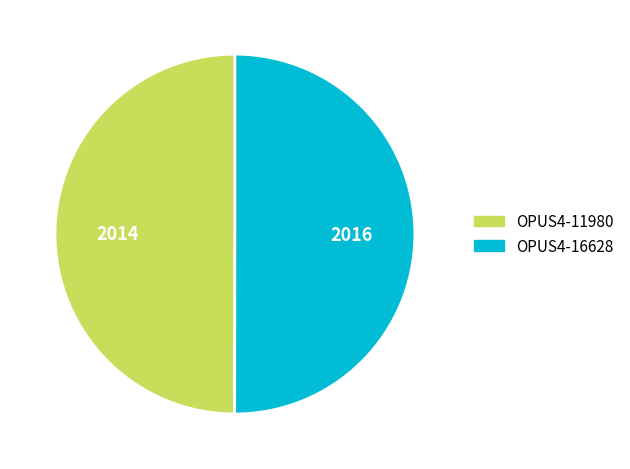

Approximately how many times larger is the value at OPUS4-16628 compared to OPUS4-11980?

1.0